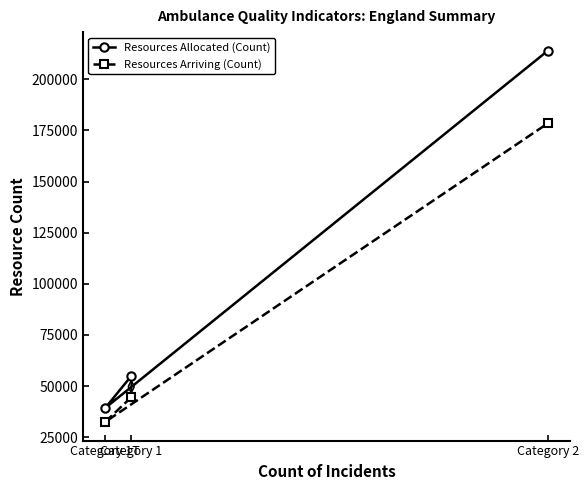

Reading left to right, transcribe all the data shown in this chart.

Resources Allocated (Count): Category 1T=39157	Category 1=54864	Category 2=214023
Resources Arriving (Count): Category 1T=32384	Category 1=44462	Category 2=178512